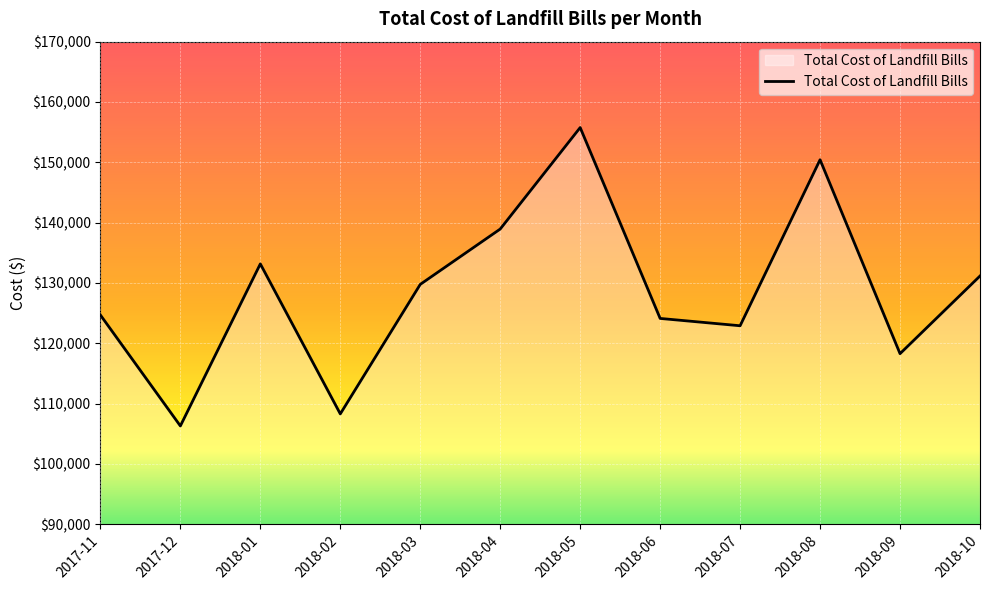

At which category does the chart reach its peak across all series?

2018-05